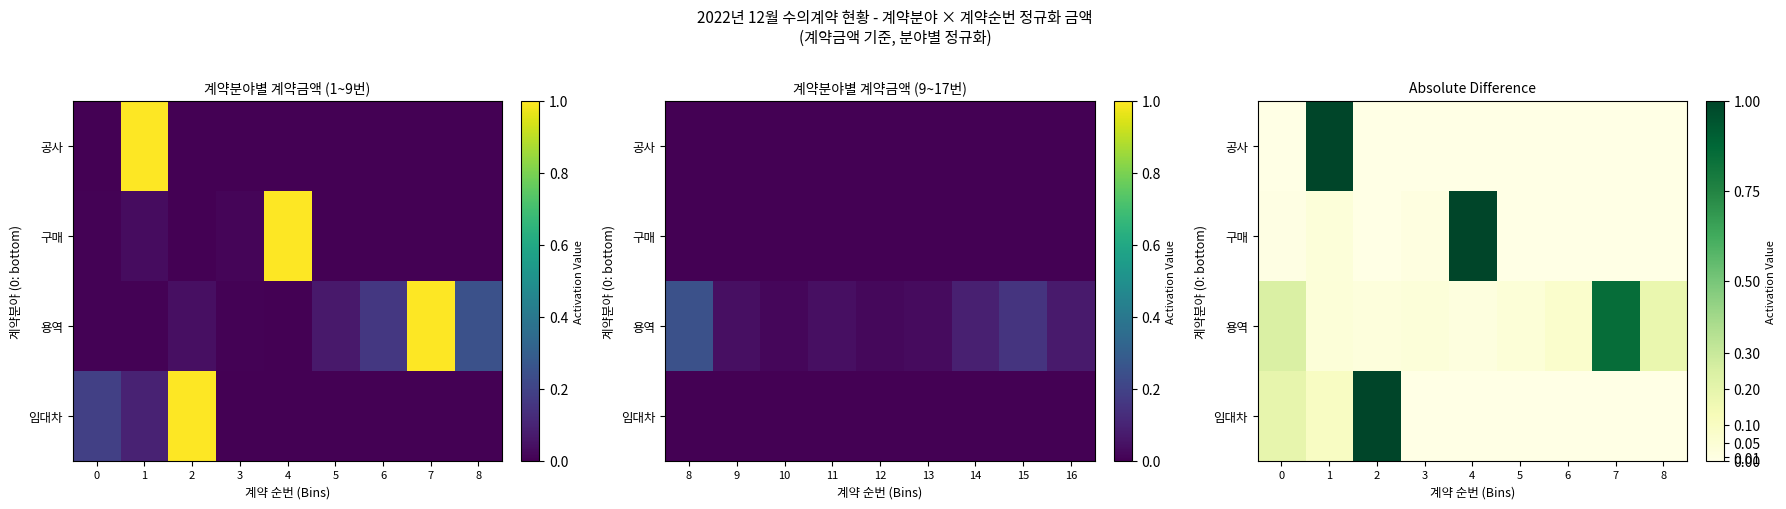

True or false: 구매 has a value of 0.0 at 8.

True